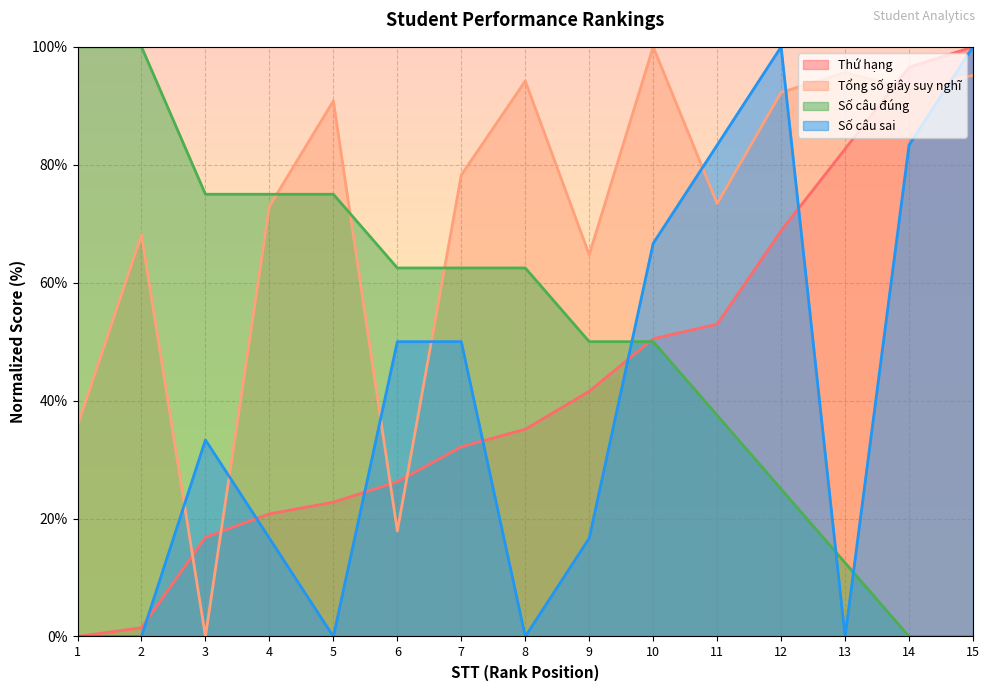

What is the spread (max minus min) of values at 6?

44.6